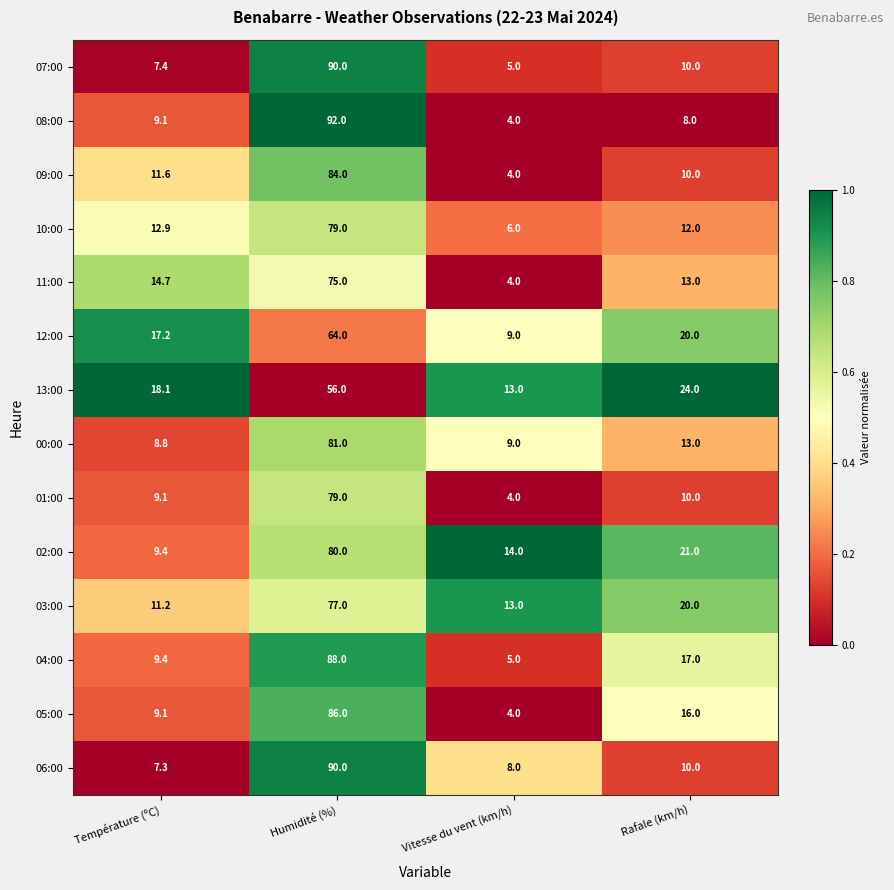

Which series has the widest spread of values?

08:00